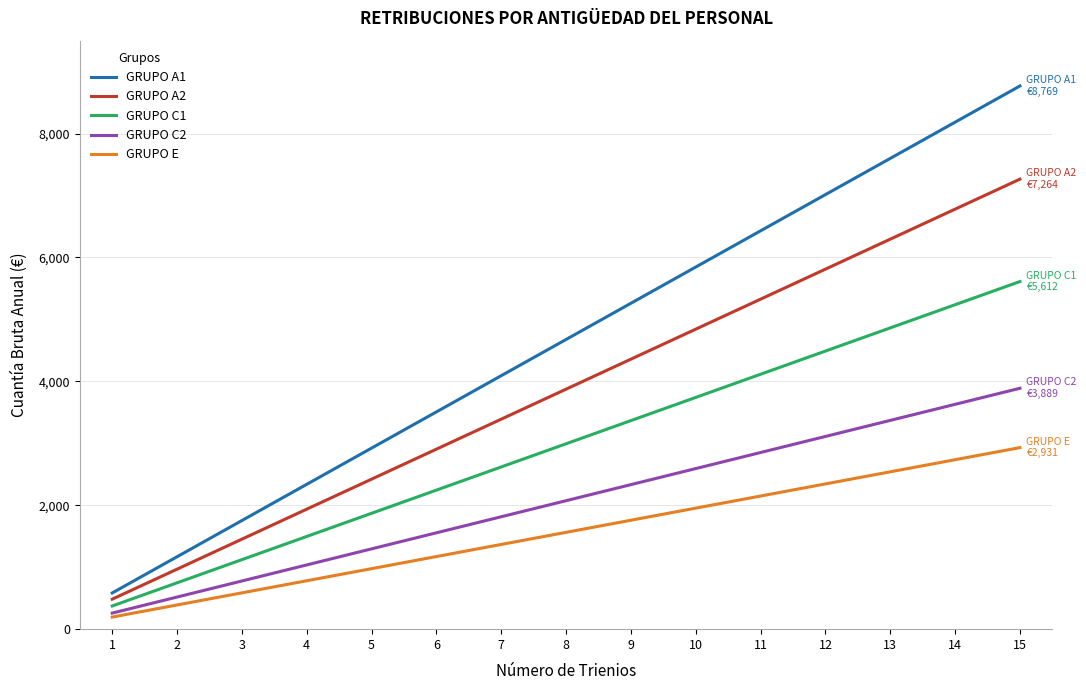

Is it true that GRUPO A2 equals 3352.9 at 15?

False